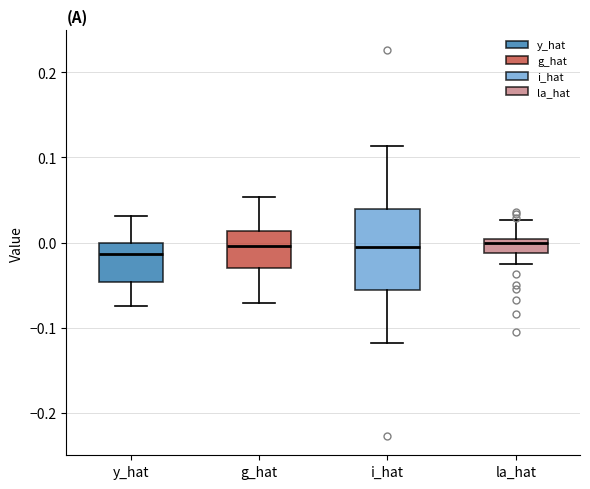

Reading left to right, read every box against the y-axis: the position of its median line, the range the box covers, and the ends of its whiskers. The values are not printed on the chart, so give them approximately, as read against the axis.

y_hat: median -0.01, box -0.05 to 0.00, whiskers -0.07 to 0.03
g_hat: median 0.00, box -0.03 to 0.01, whiskers -0.07 to 0.05
i_hat: median -0.01, box -0.06 to 0.04, whiskers -0.12 to 0.11
la_hat: median 0.00 (just below the box's upper edge), box -0.01 to 0.00, whiskers -0.03 to 0.03